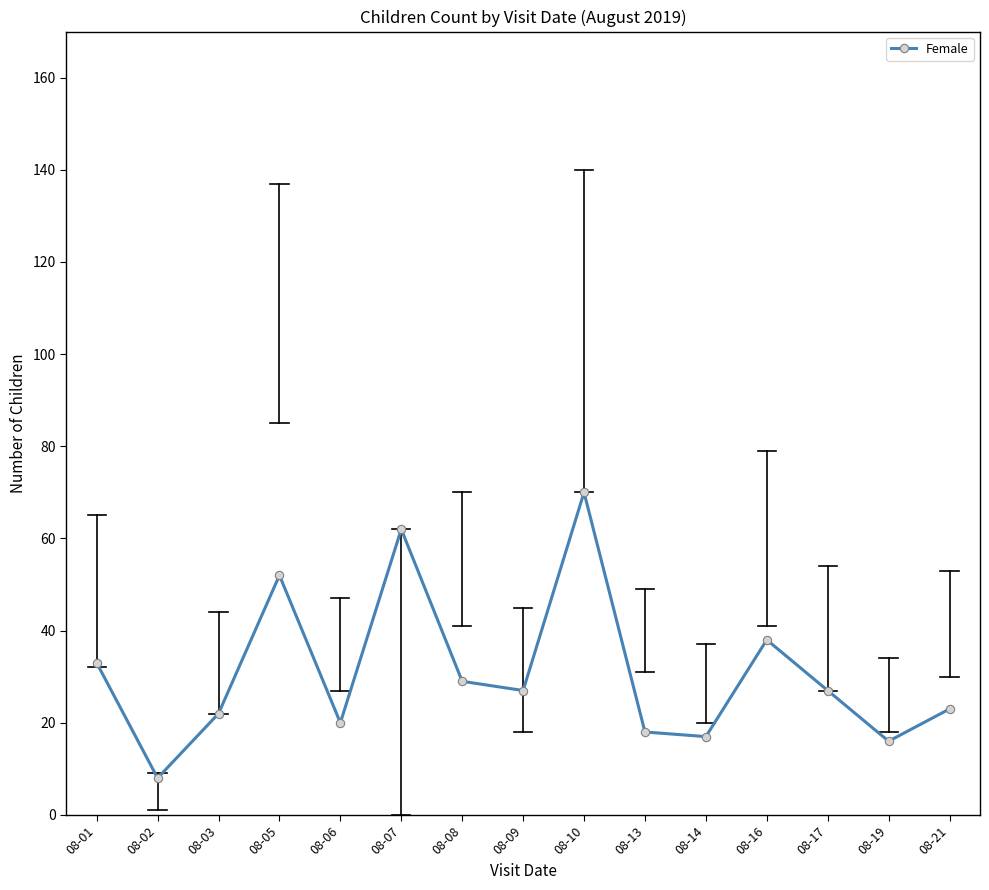

How many distinct data groups are displayed?

1